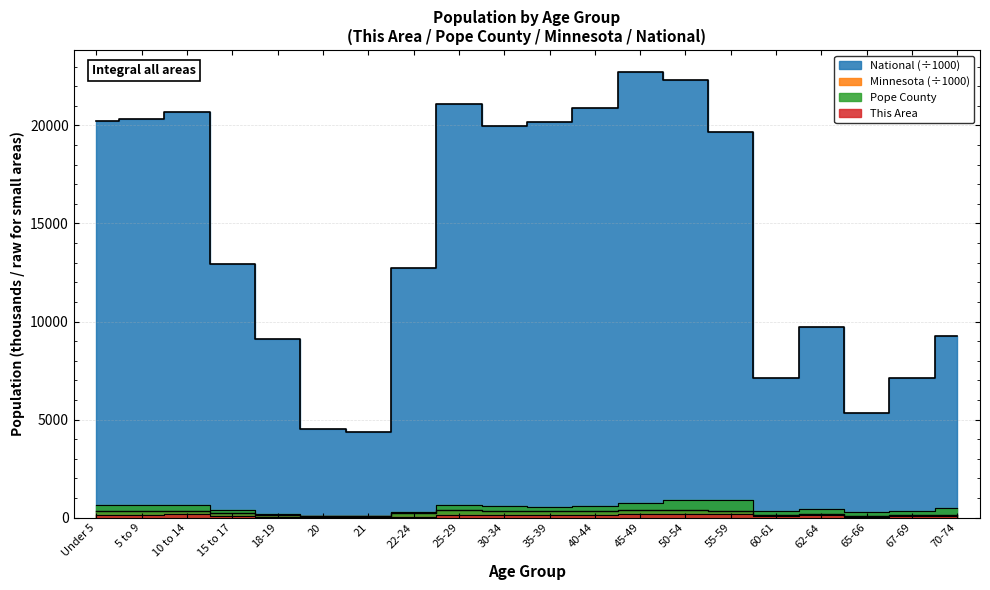

Reading left to right, extract all data points from this chart.

This Area: 144.0	143.0	160.0	93.0	40.0	22.0	16.0	52.0	120.0	149.0	115.0	145.0	191.0	204.0	199.0	70.0	108.0	56.0	75.0	104.0
Pope County: 650.0	628.0	654.0	405.0	204.0	93.0	85.0	302.0	624.0	573.0	551.0	600.0	755.0	888.0	886.0	323.0	436.0	290.0	346.0	507.0
Minnesota: 355.5	355.5	352.3	220.7	147.1	72.7	70.6	212.3	372.7	342.9	328.2	352.9	406.2	401.7	349.6	120.8	159.0	86.2	116.4	151.9
National: 20201.4	20348.7	20677.2	12954.3	9086.1	4519.1	4354.3	12712.6	21101.8	19962.1	20179.6	20891.0	22708.6	22298.1	19664.8	7113.7	9704.2	5319.9	7115.4	9278.2